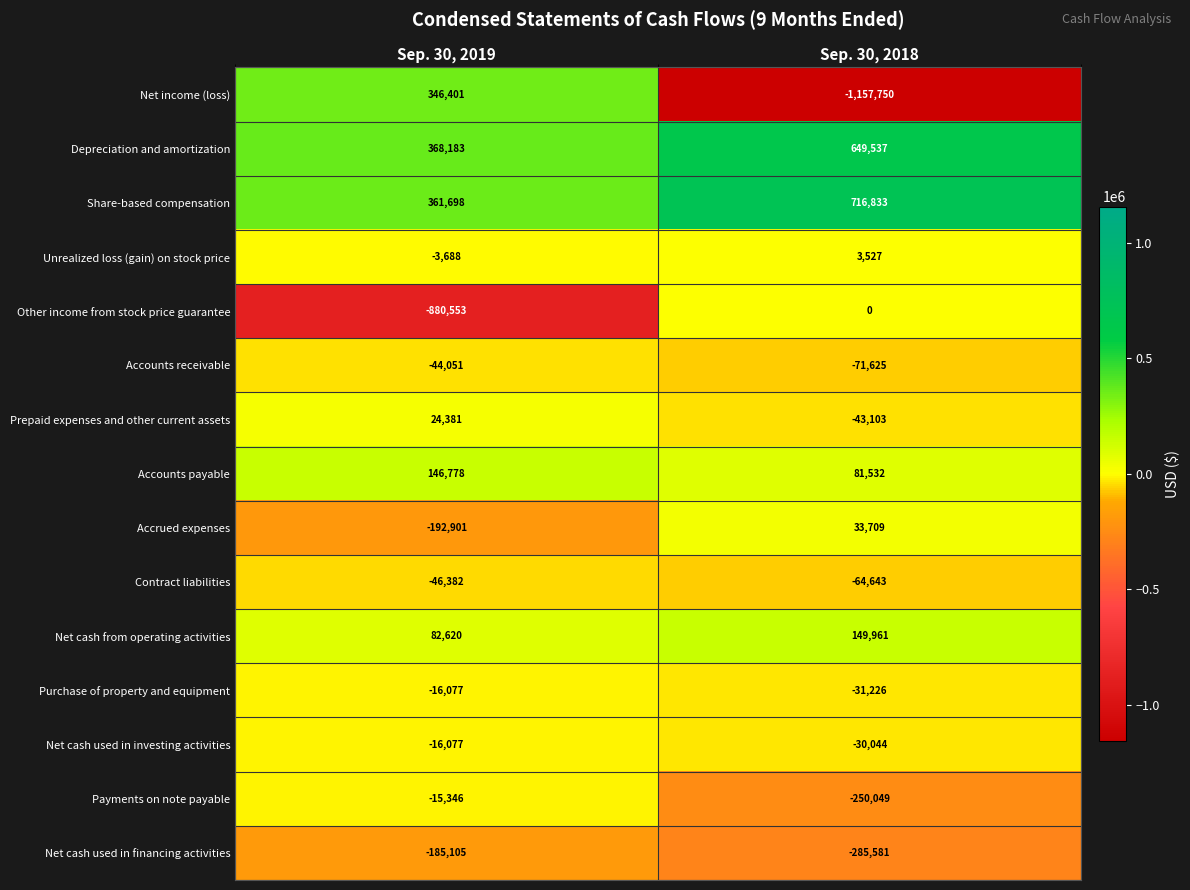

What is the difference between the highest and lowest values at Sep. 30, 2018?

1874583